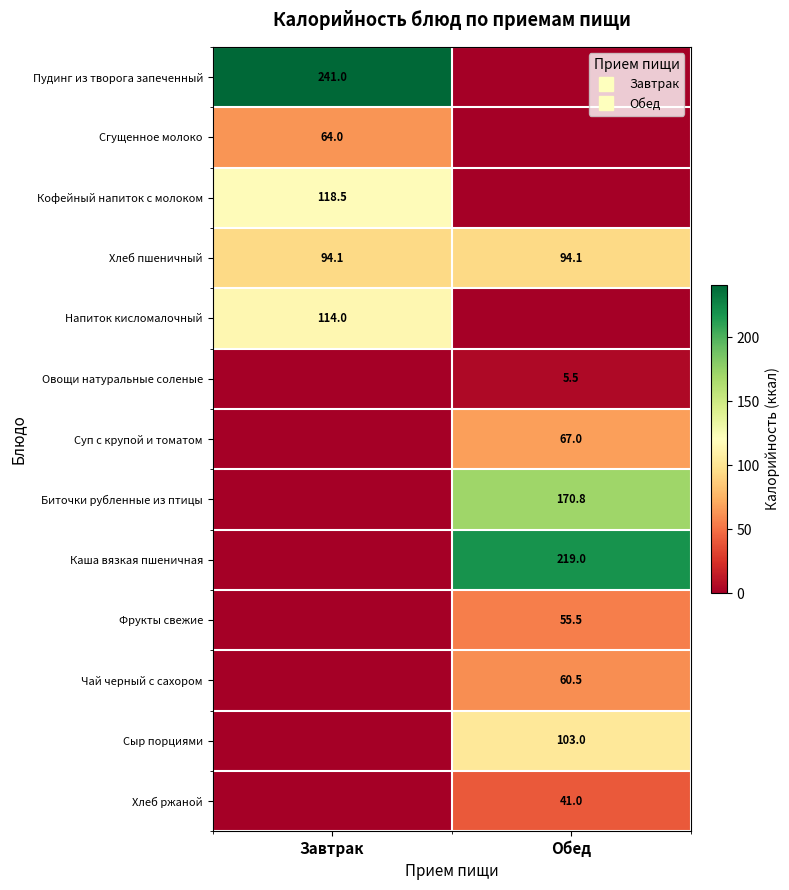

What is the sum of all Биточки рубленные из птицы values?

170.8